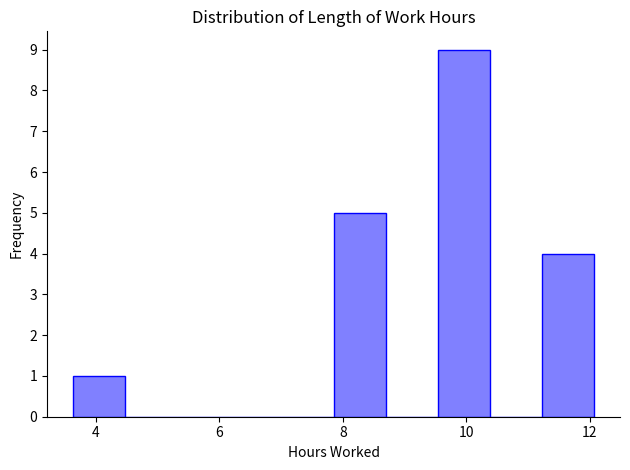

How tall is the bar that spans 11.2 to 12.0 on the x-axis? Neither the bar edges nor the heights are printed on the chart, so give them approximately, as read against the axes.

4